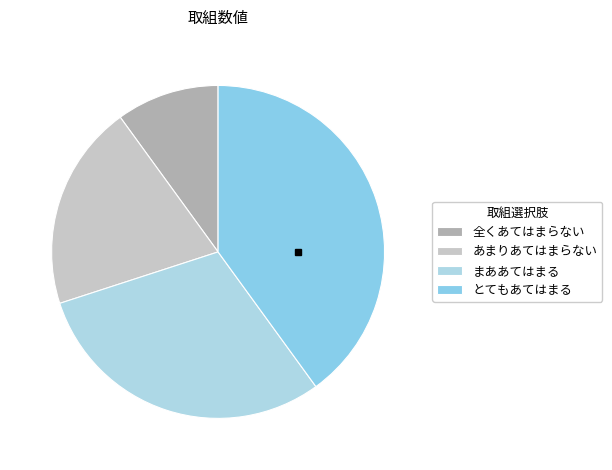

Count the number of slices in the pie.

4